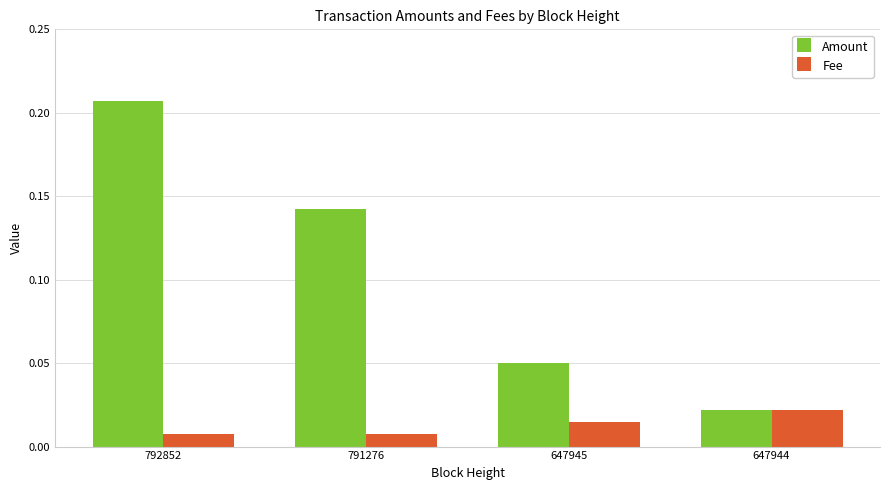

List the labels in order of Amount value, smallest first.

647944, 647945, 791276, 792852